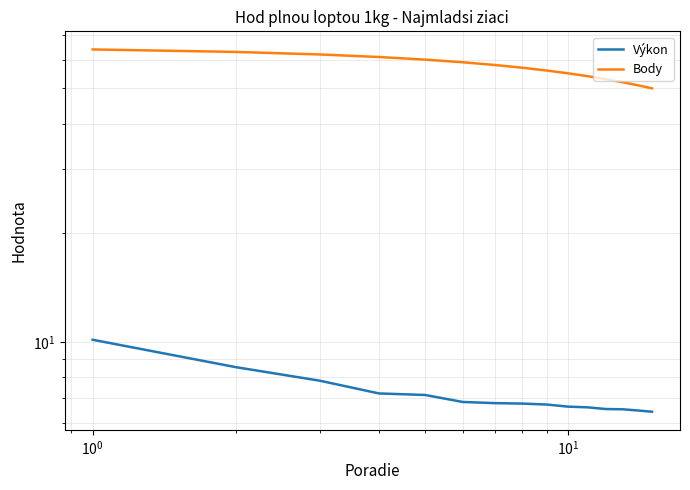

Rank the series by their maximum value, from lowest to highest.

Výkon, Body